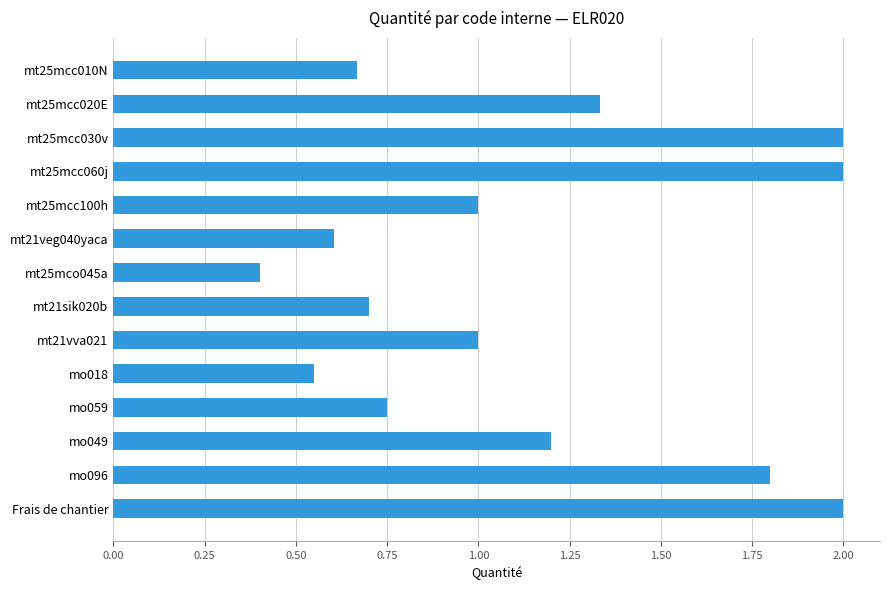

What is the sum of all values?

16.0